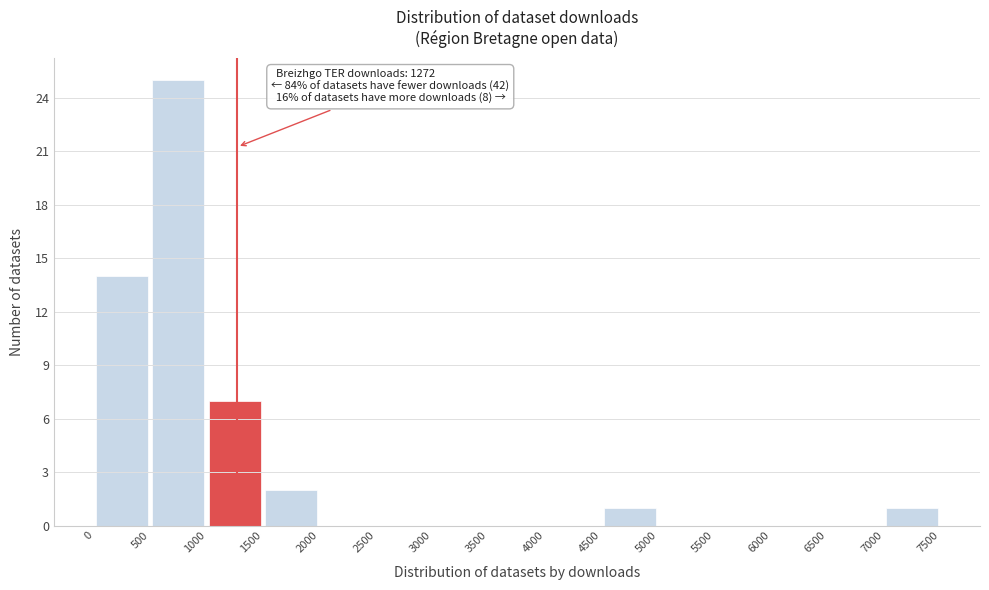

Over which range of the x-axis is the bar tallest?

500 to 1000